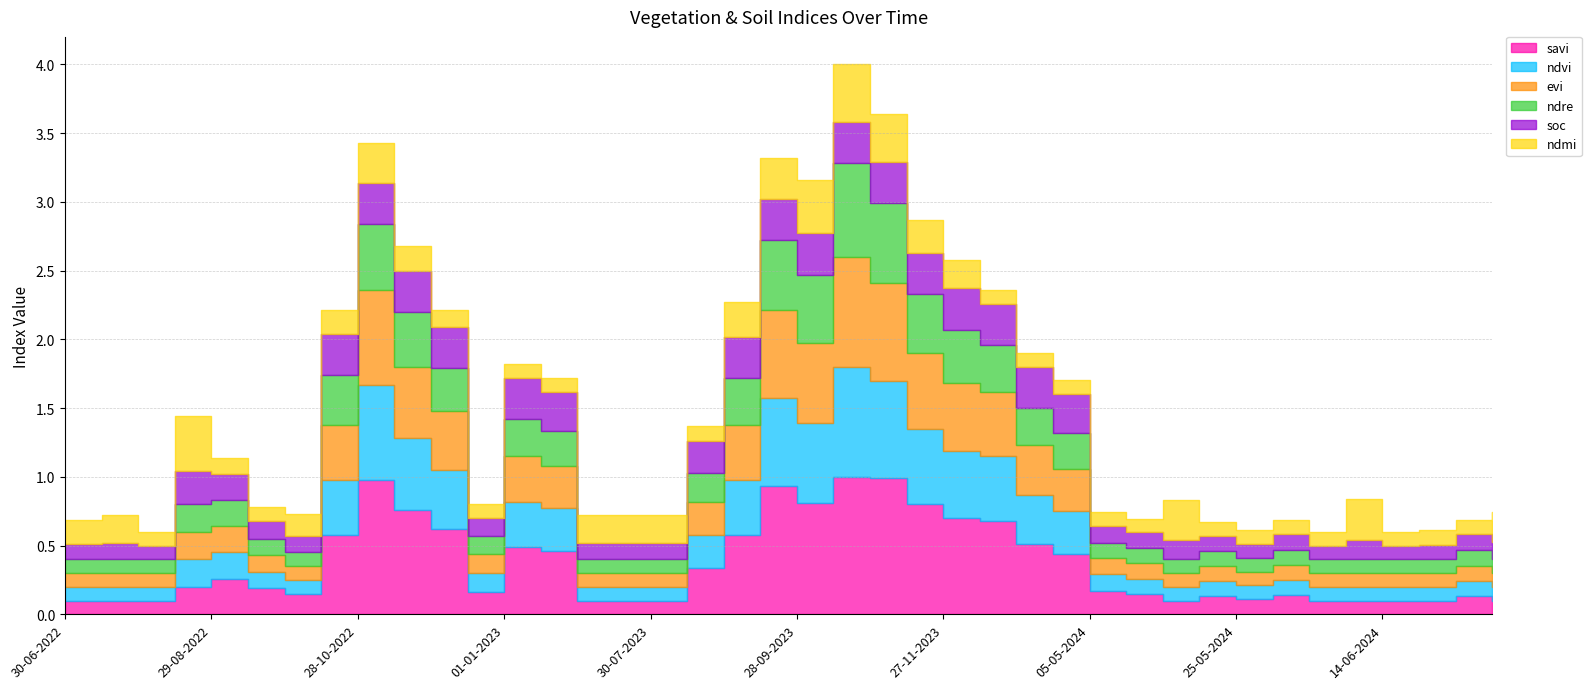

What is the approximate value of savi at 19-06-2024?

0.1